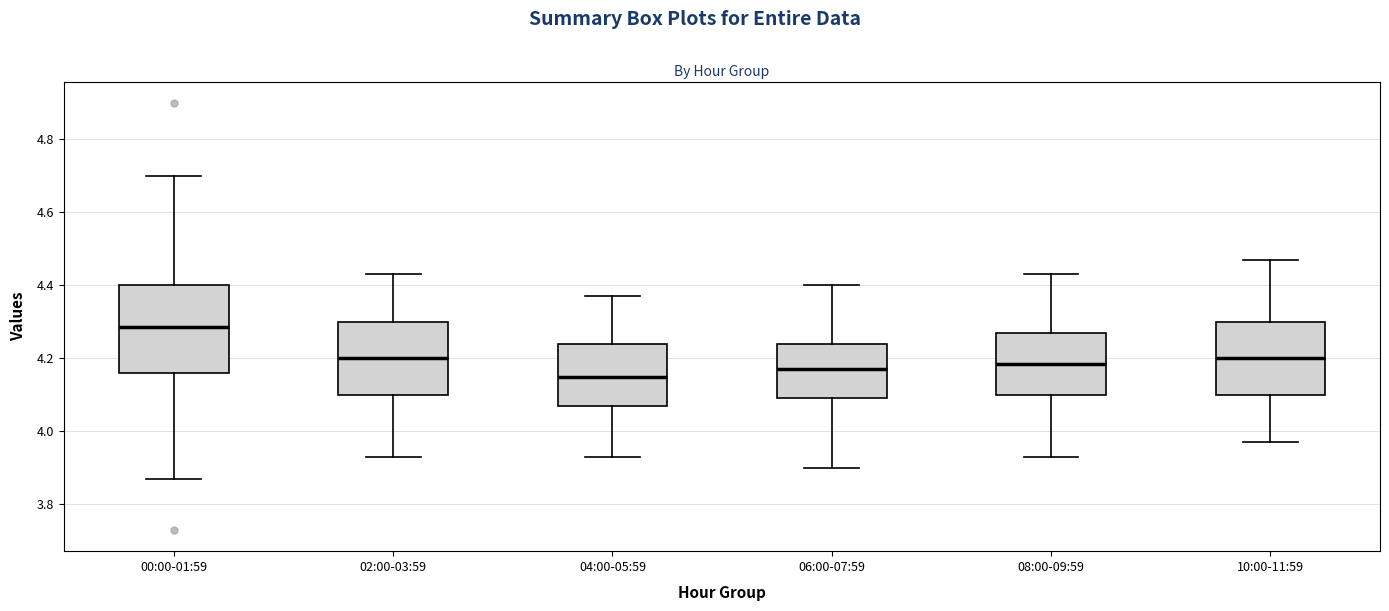

Reading left to right, transcribe this box plot: for each box, give where its median line is, the range the box spans, and where its two whiskers end, as read against the y-axis. The values are not printed on the chart, so give them approximately, as read against the axis.

00:00-01:59: median 4.28, box 4.16 to 4.40, whiskers 3.88 to 4.70
02:00-03:59: median 4.20, box 4.10 to 4.30, whiskers 3.94 to 4.44
04:00-05:59: median 4.16, box 4.08 to 4.24, whiskers 3.94 to 4.38
06:00-07:59: median 4.18, box 4.10 to 4.24, whiskers 3.90 to 4.40
08:00-09:59: median 4.18, box 4.10 to 4.28, whiskers 3.94 to 4.44
10:00-11:59: median 4.20, box 4.10 to 4.30, whiskers 3.98 to 4.48